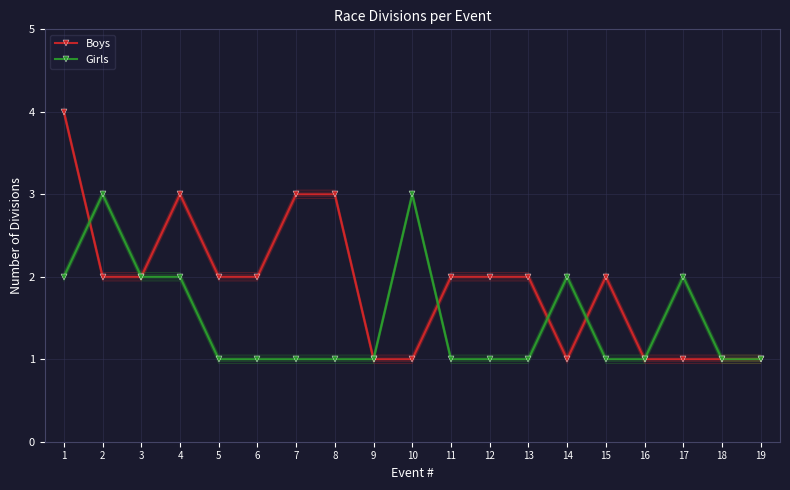

Reading right to left, transcribe all the data shown in this chart.

Boys: 19=1	18=1	17=1	16=1	15=2	14=1	13=2	12=2	11=2	10=1	9=1	8=3	7=3	6=2	5=2	4=3	3=2	2=2	1=4
Girls: 19=1	18=1	17=2	16=1	15=1	14=2	13=1	12=1	11=1	10=3	9=1	8=1	7=1	6=1	5=1	4=2	3=2	2=3	1=2